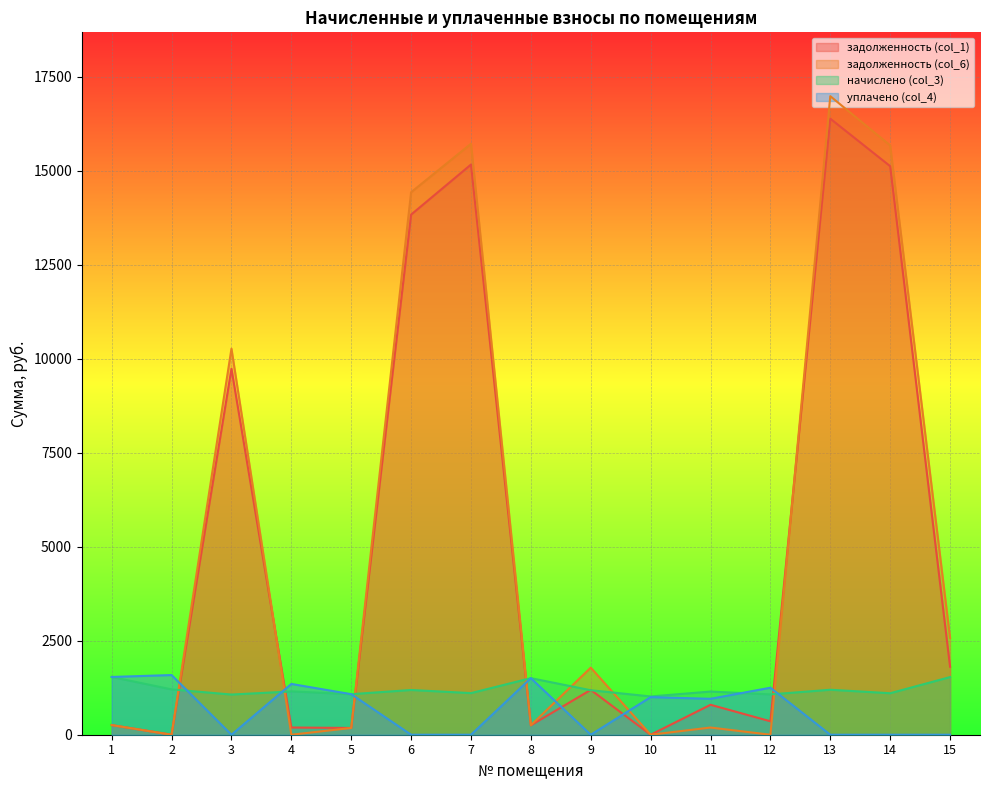

What is the sum of all начислено (col_3) values?

18091.0